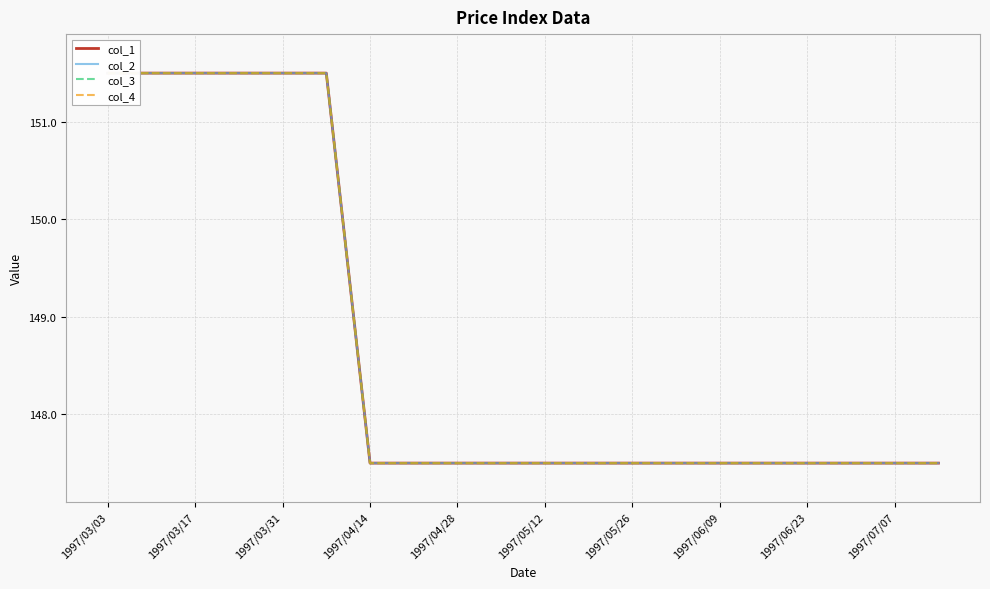

Is it true that col_4 equals 147.5 at 1997/04/14?

True